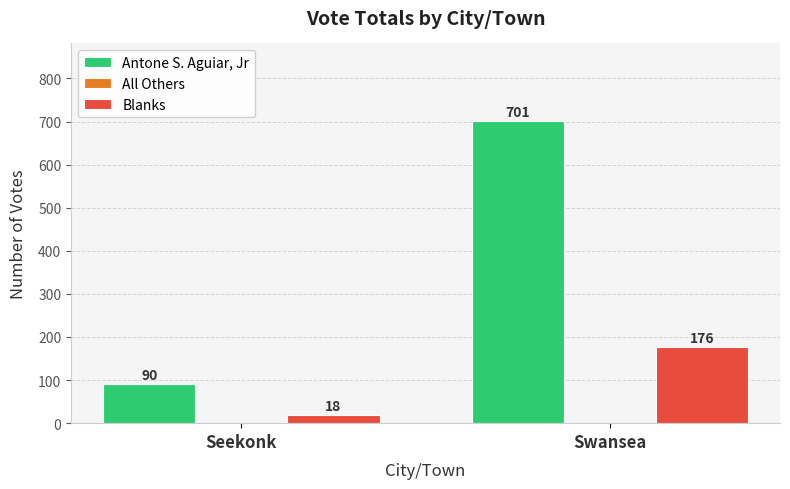

At which category is the sum across all series the highest?

Swansea